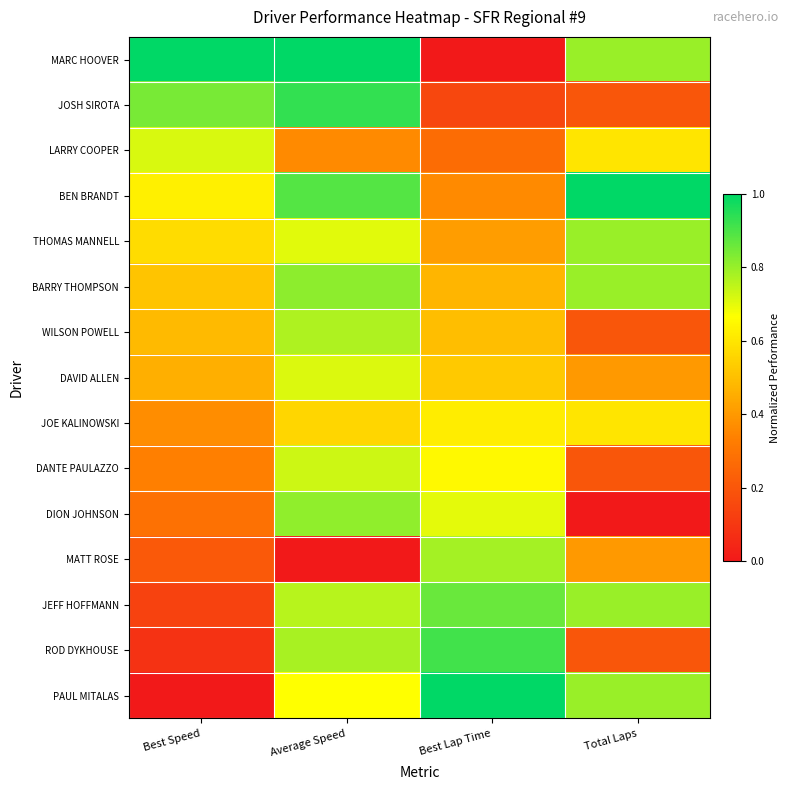

What is the total value across all series at Average Speed?

10.5